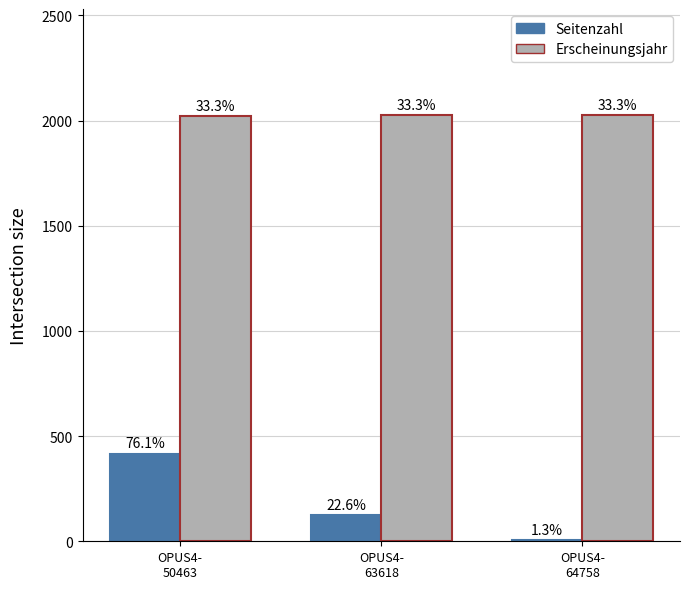

Are the bars horizontal?

No